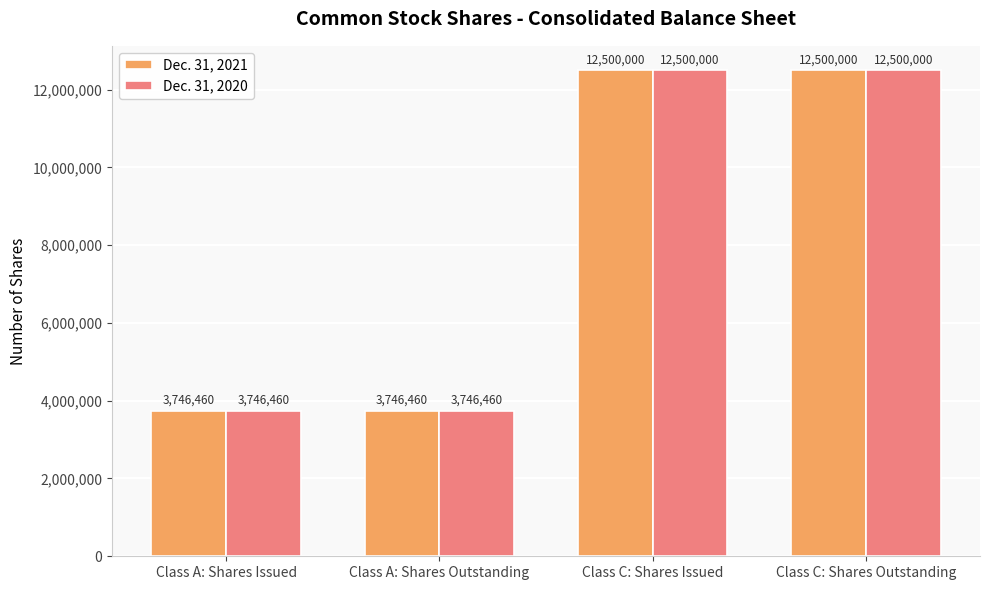

The Dec. 31, 2021 series shows 1451955 at Class A: Shares Issued. True or false?

False